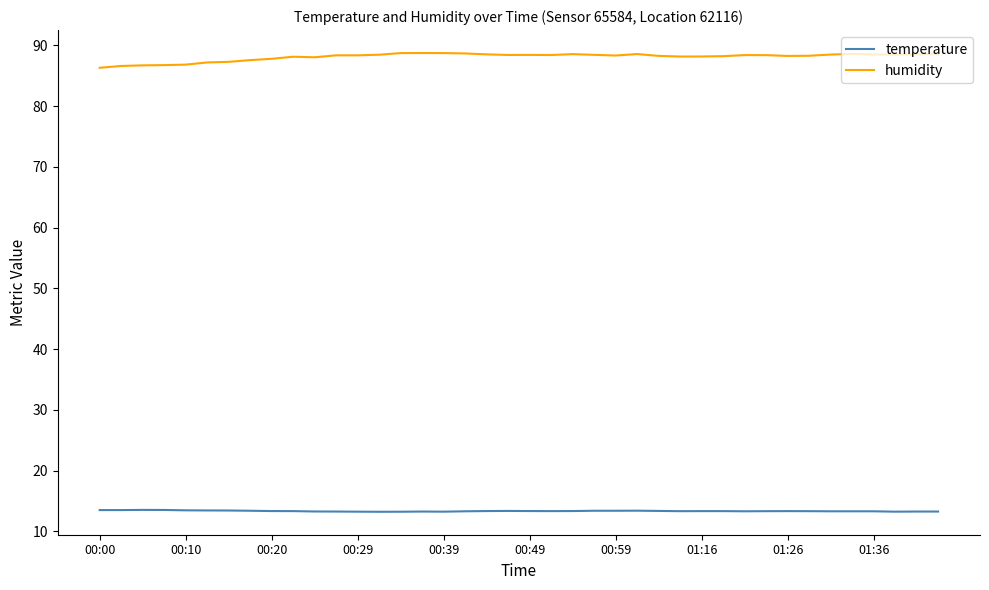

True or false: temperature and humidity cross at least once.

False